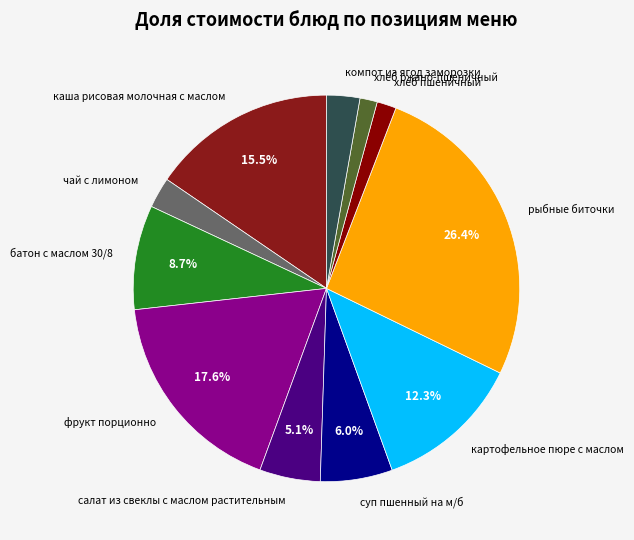

Is there any slice that represents more than half of the pie?

No